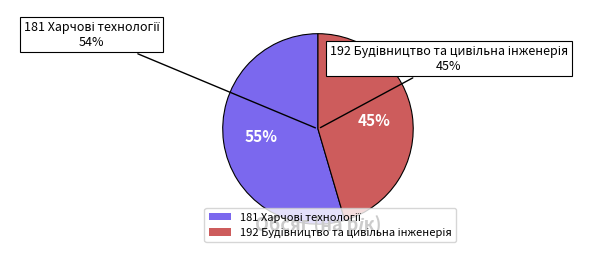

What percentage is the 192 Будівництво та цивільна інженерія slice, to the nearest percent?

45%